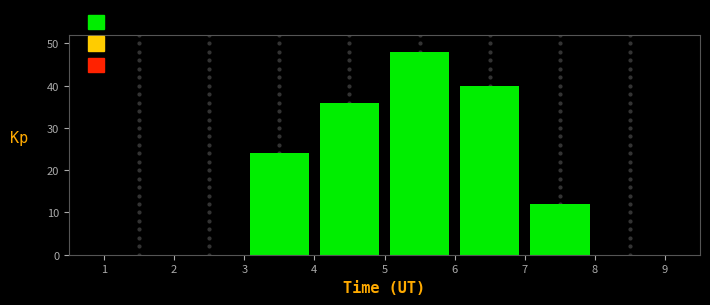

Reading left to right, list every bar in this chart as the range it spans on the x-axis followed by its height. The values are not printed on the chart, so give them approximately, as read against the axis.

1 to 2: 0
2 to 3: 0
3 to 4: 24
4 to 5: 36
5 to 6: 48
6 to 7: 40
7 to 8: 12
8 to 9: 0